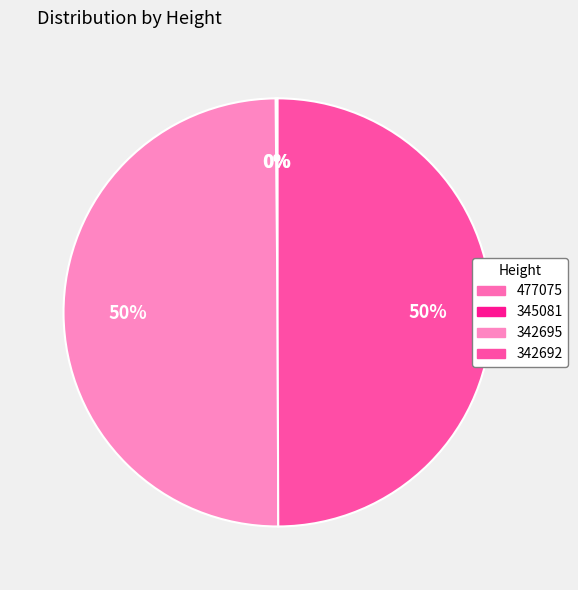

Is there any slice that represents more than half of the pie?

No